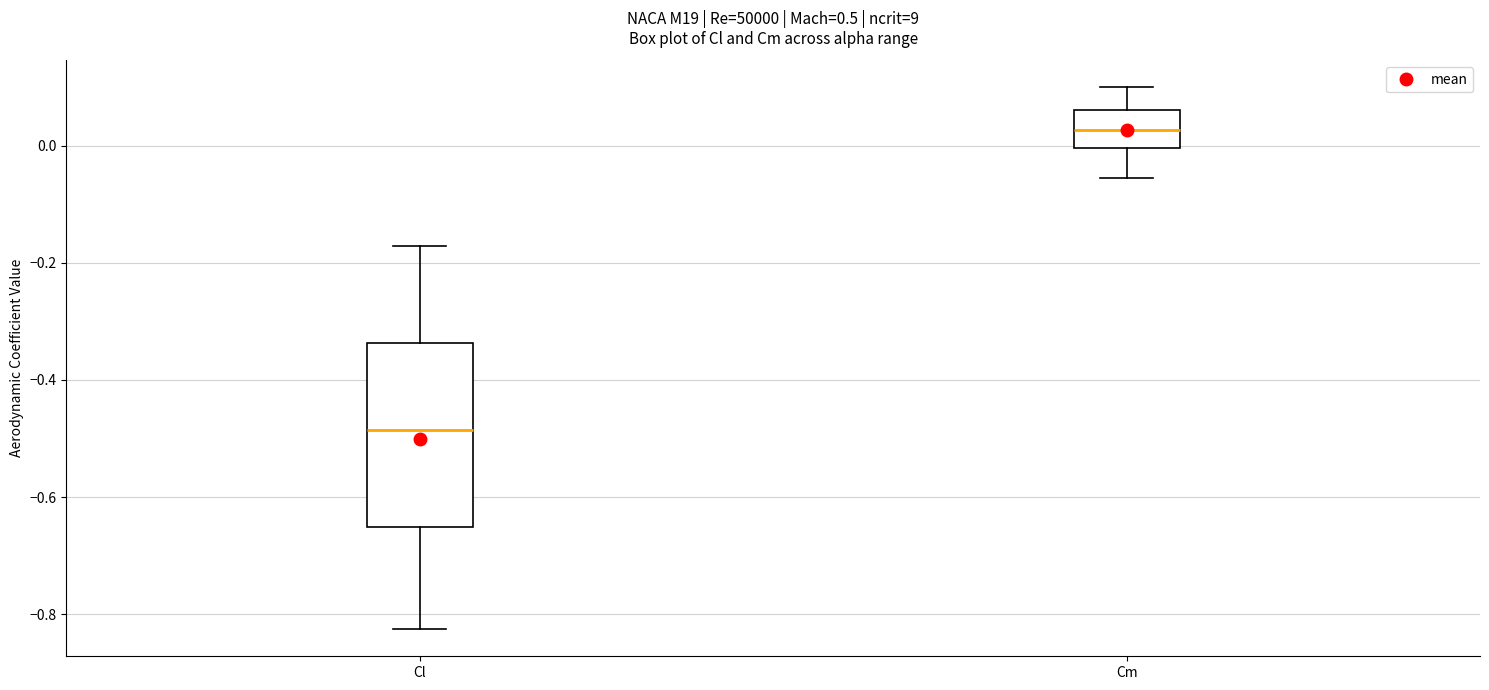

Which box is the tallest, from its lower edge to its upper edge?

Cl